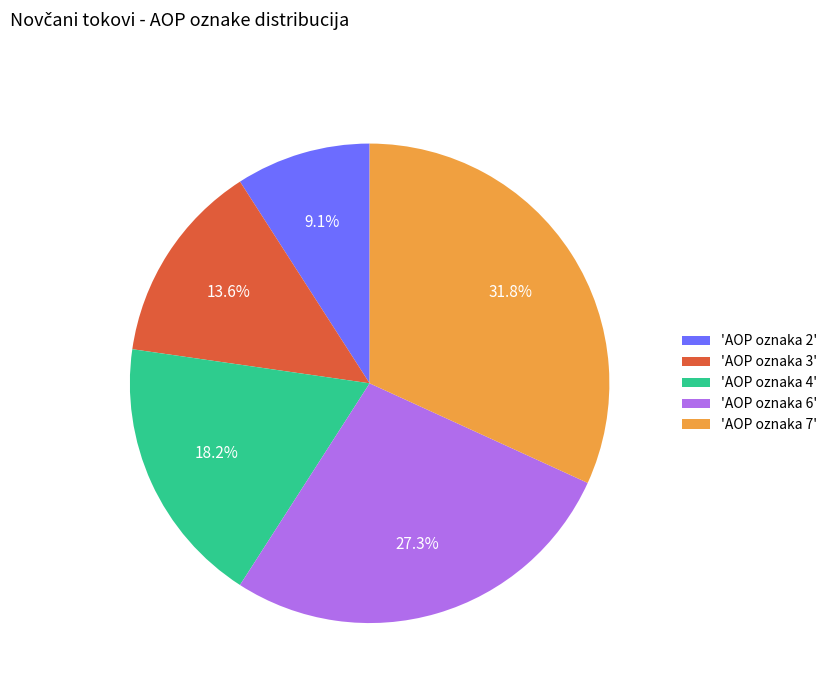

To the nearest percent, what is the average slice percentage?

20%